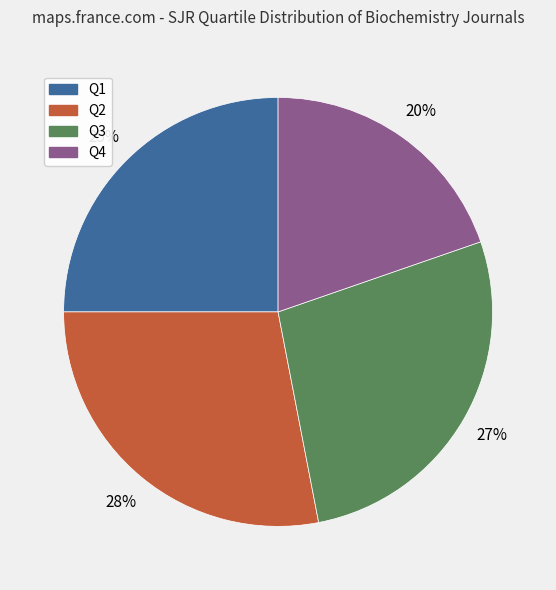

Which category has the smallest portion of the pie?

Q4